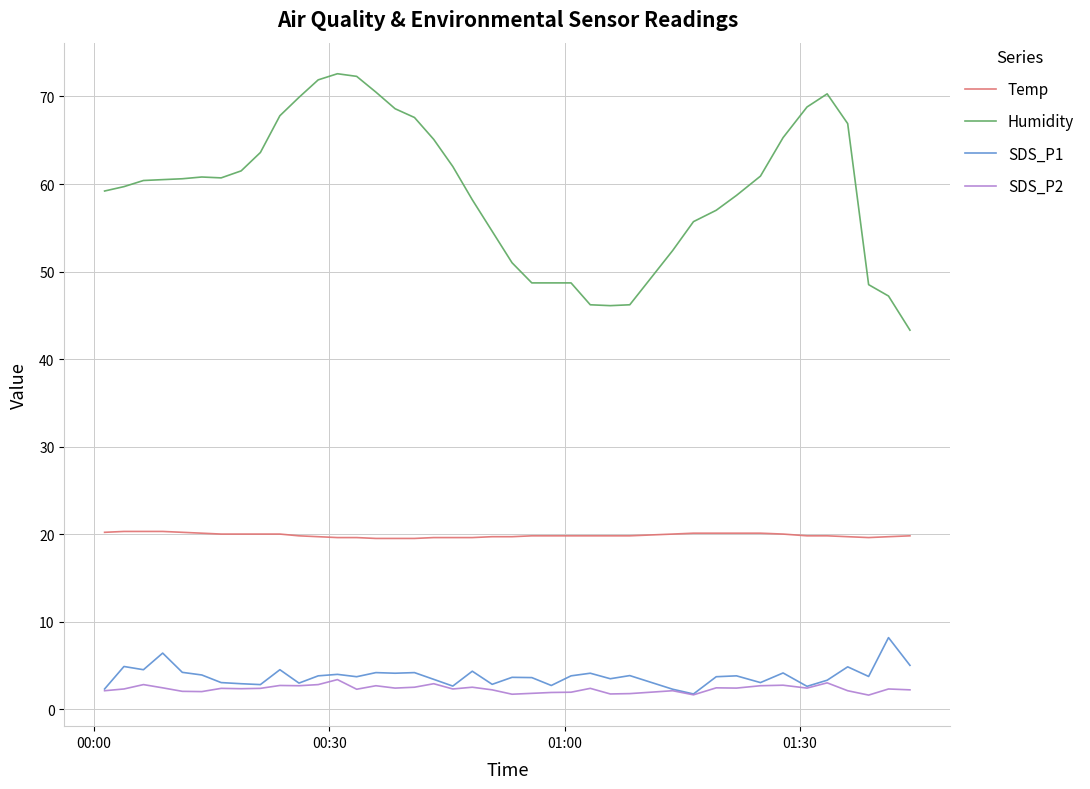

What is the maximum value for Temp?

20.3